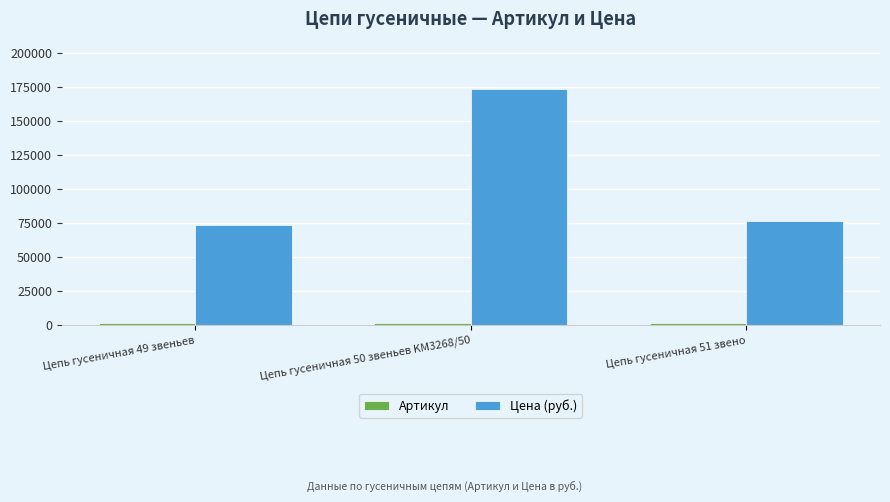

What position from the right is Цепь гусеничная 49 звеньев?

3